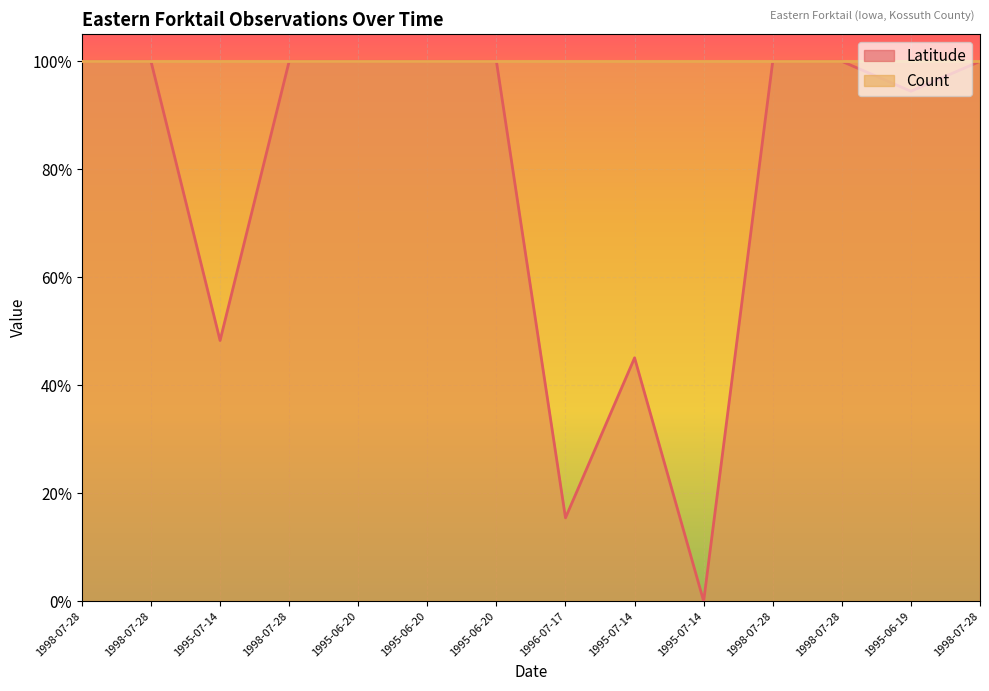

Is it true that the value at 1995-06-20 is 1.0?

True